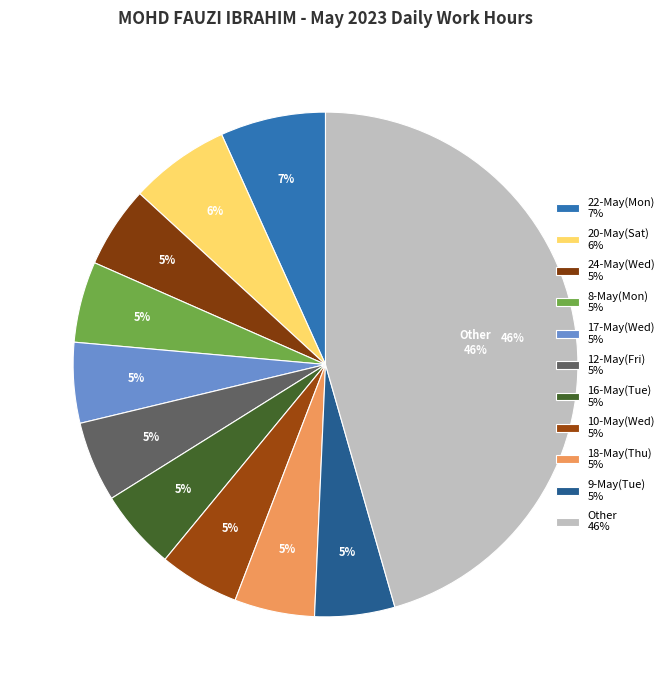

What is the change in value from 19-May(Fri) to 23-May(Tue)?

-0.2